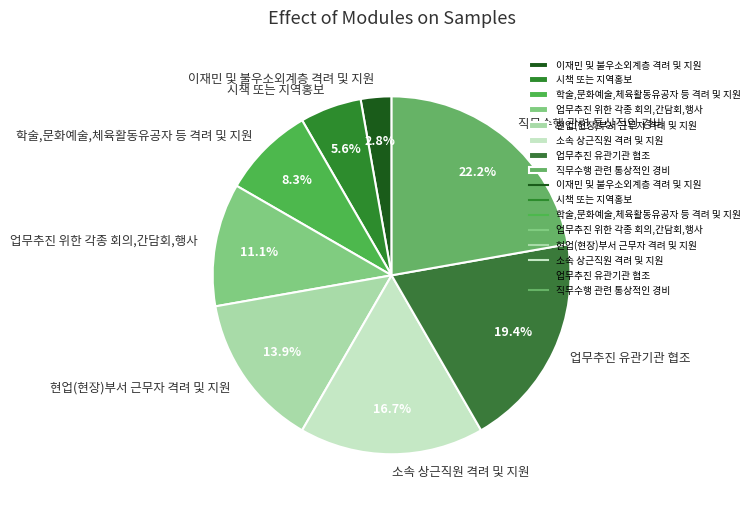

What percentage do 시책 또는 지역홍보 and 직무수행 관련 통상적인 경비 together represent?

27.8%